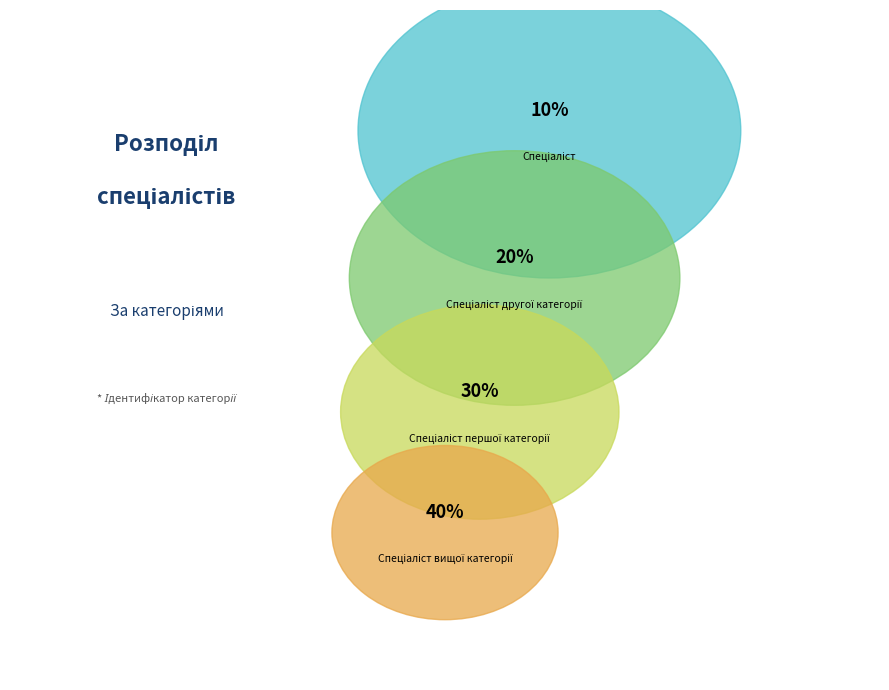

Does Спеціаліст другої категорії account for over 50% of the chart?

No